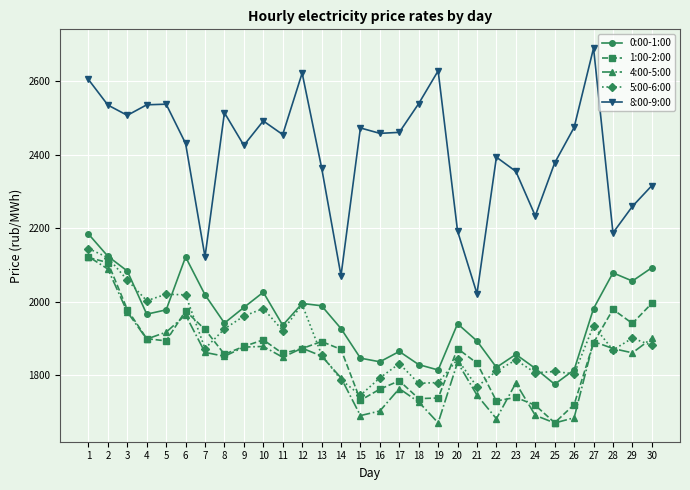

Where does the 0:00-1:00 series first go above 1965?

1